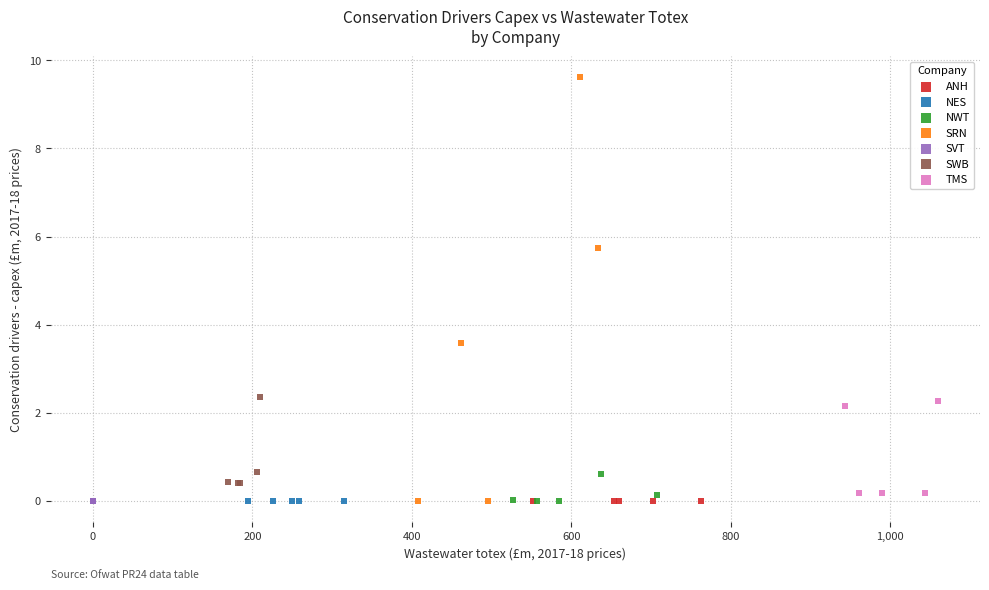

Which series contains the highest Y value?

SRN